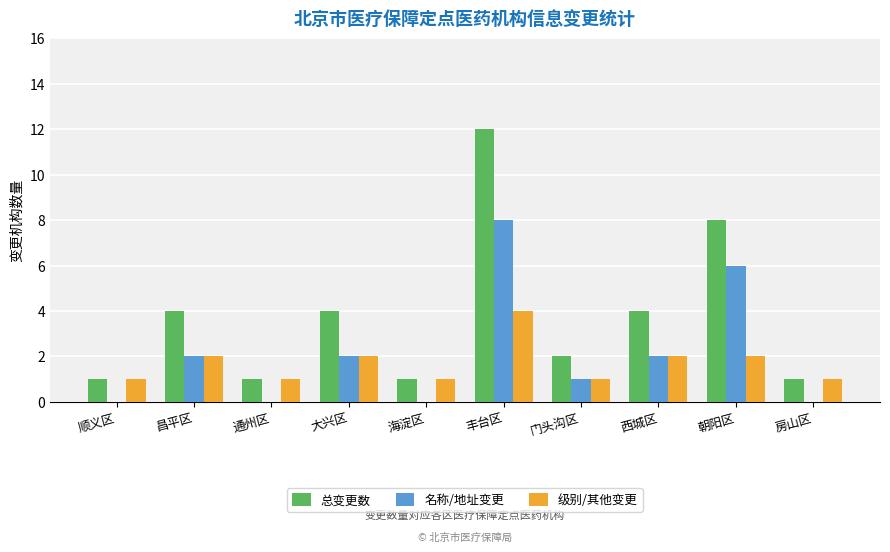

Does the chart contain stacked bars?

No